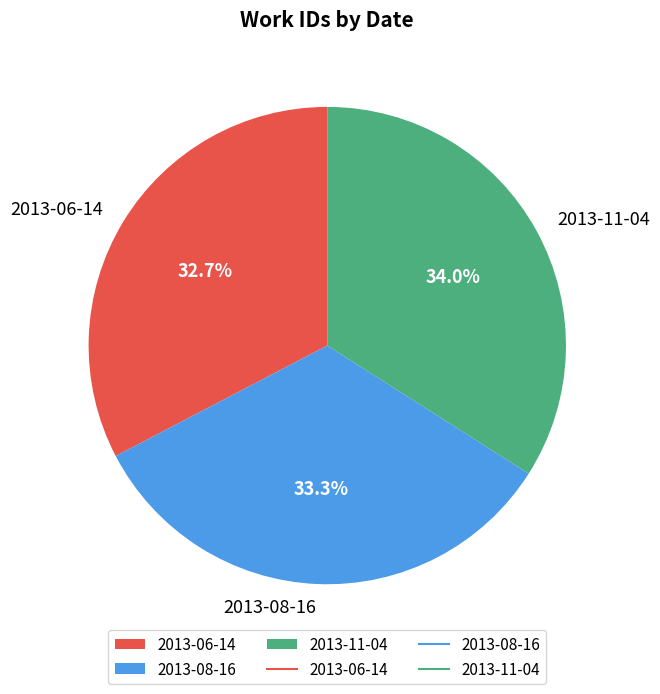

Rank the categories by value from highest to lowest.

2013-11-04, 2013-08-16, 2013-06-14